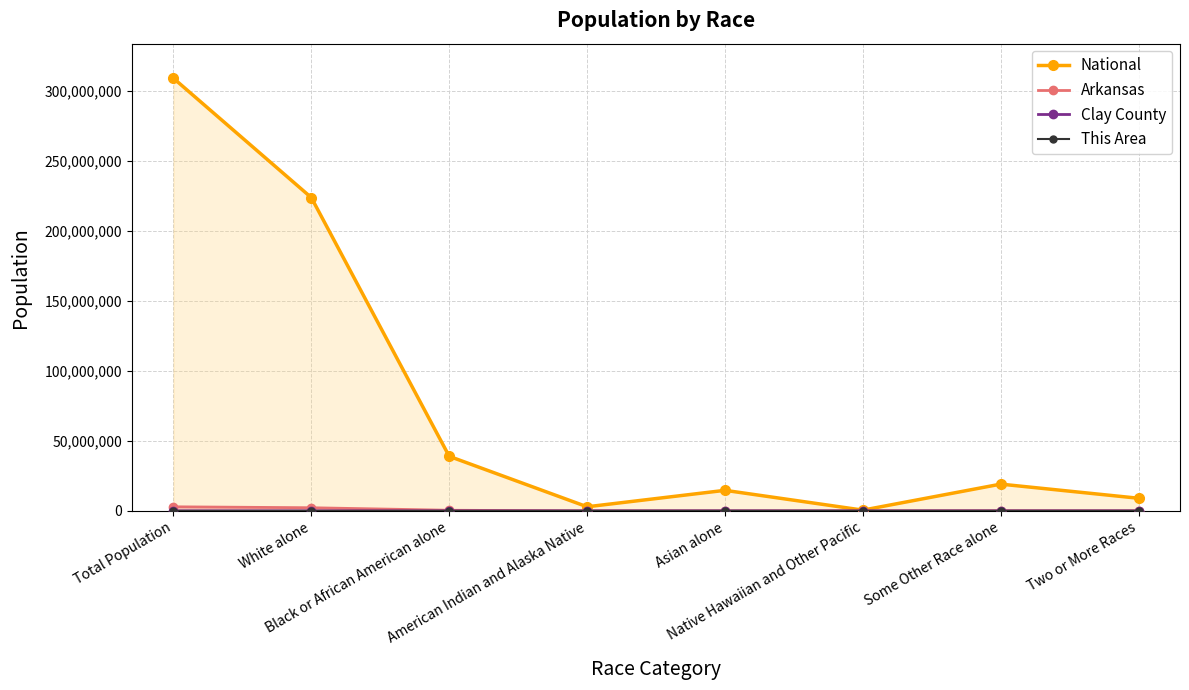

True or false: Arkansas and This Area intersect in this chart.

False